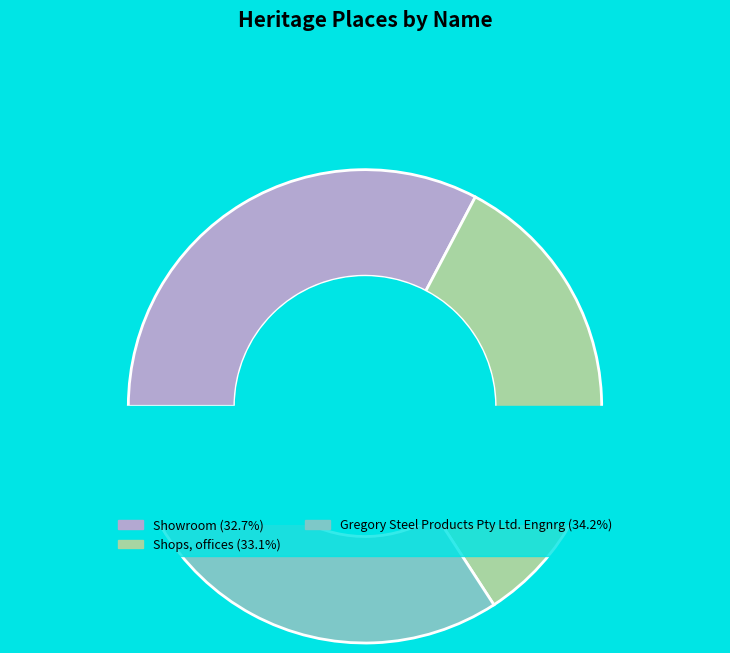

To the nearest percent, what percentage of the pie is Showroom?

33%